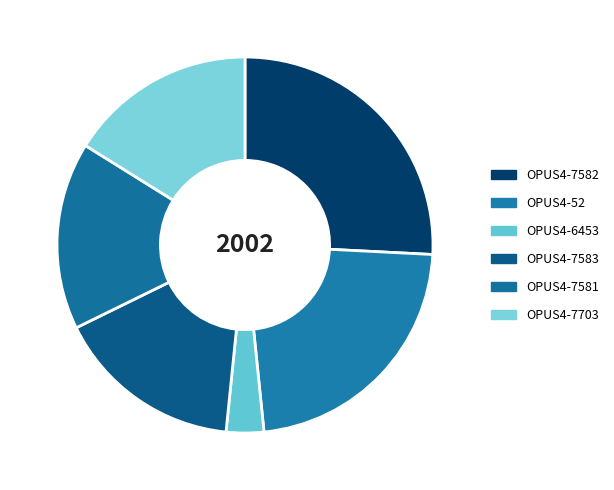

Is there any slice that represents more than half of the pie?

No